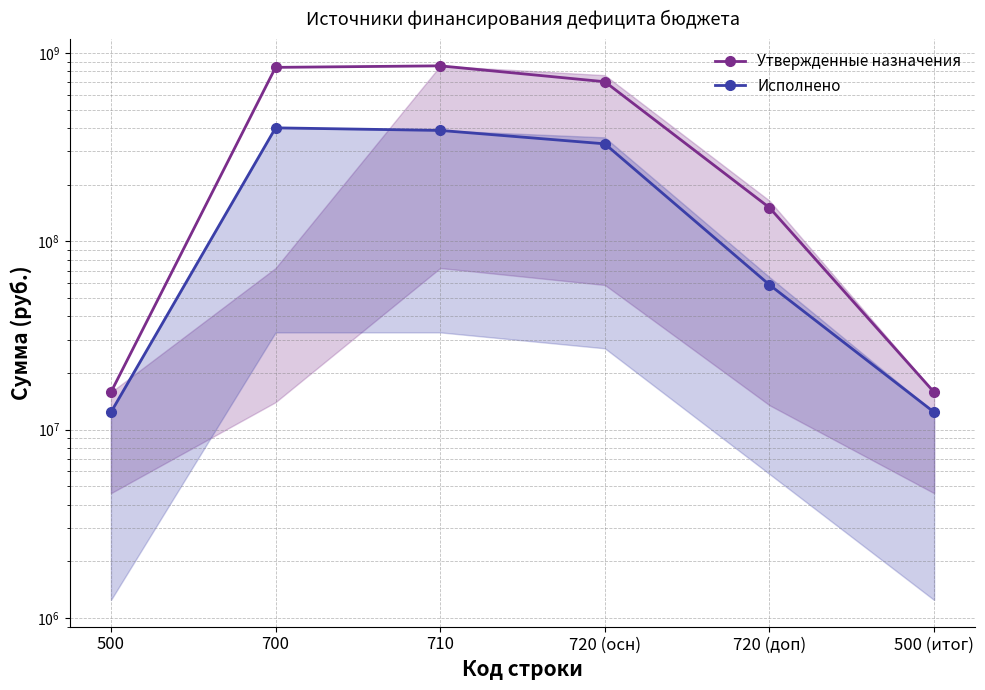

True or false: Утвержденные назначения and Исполнено intersect in this chart.

False